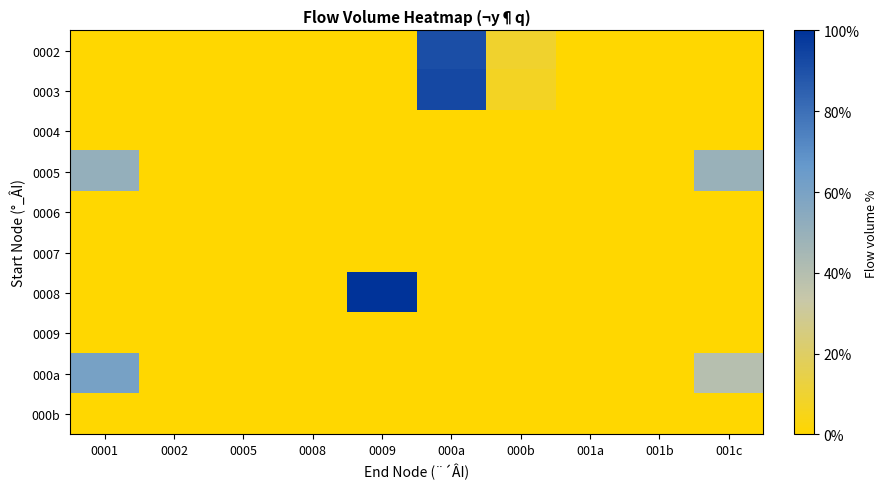

Which series has the widest spread of values?

0008